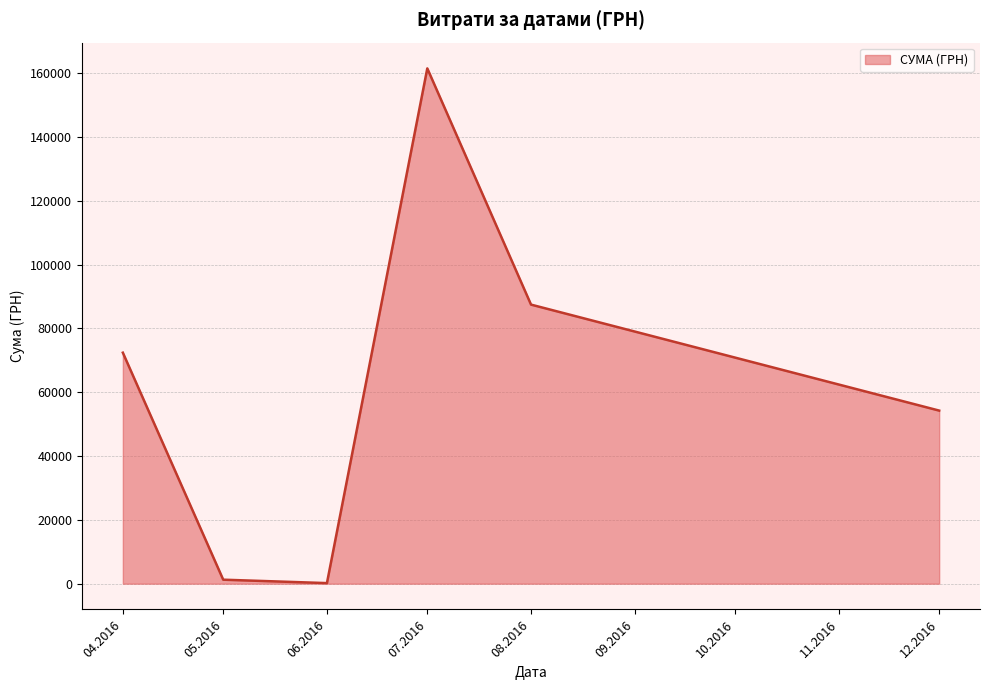

What is the greatest value displayed?

161513.3